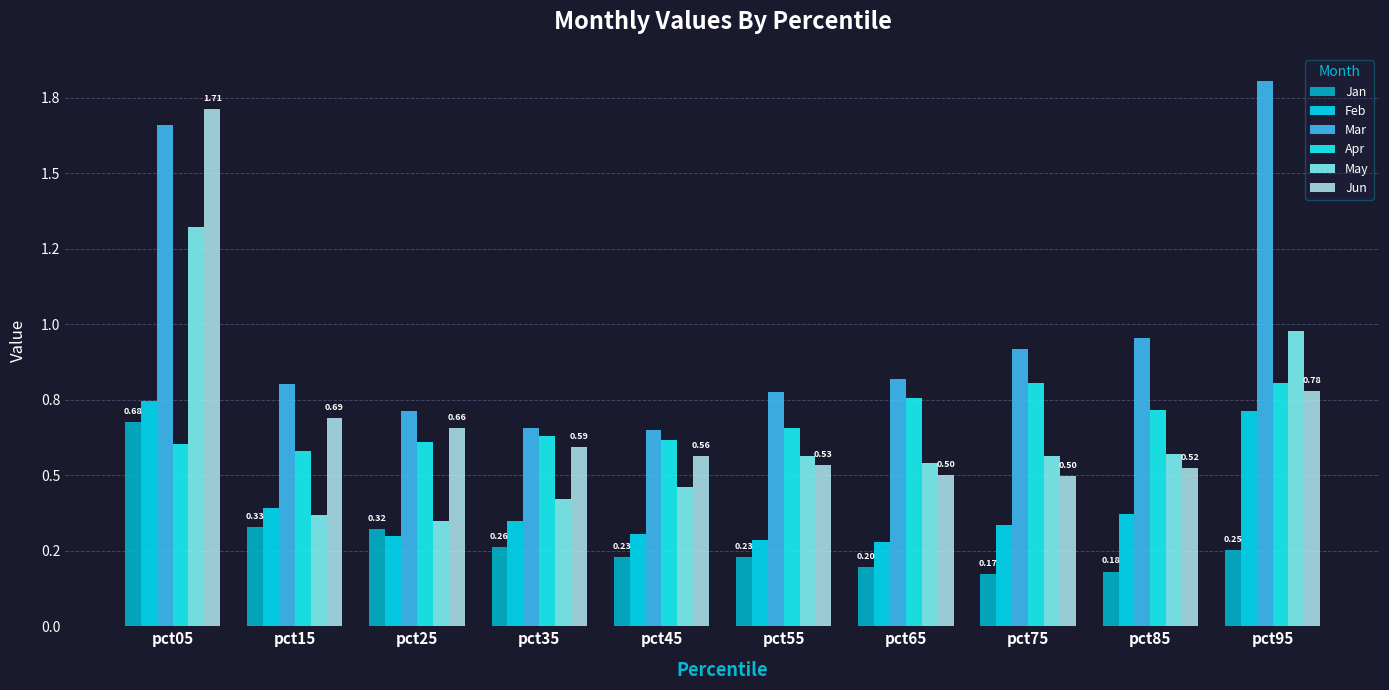

List the labels in order of May value, largest first.

pct05, pct95, pct85, pct55, pct75, pct65, pct45, pct35, pct15, pct25